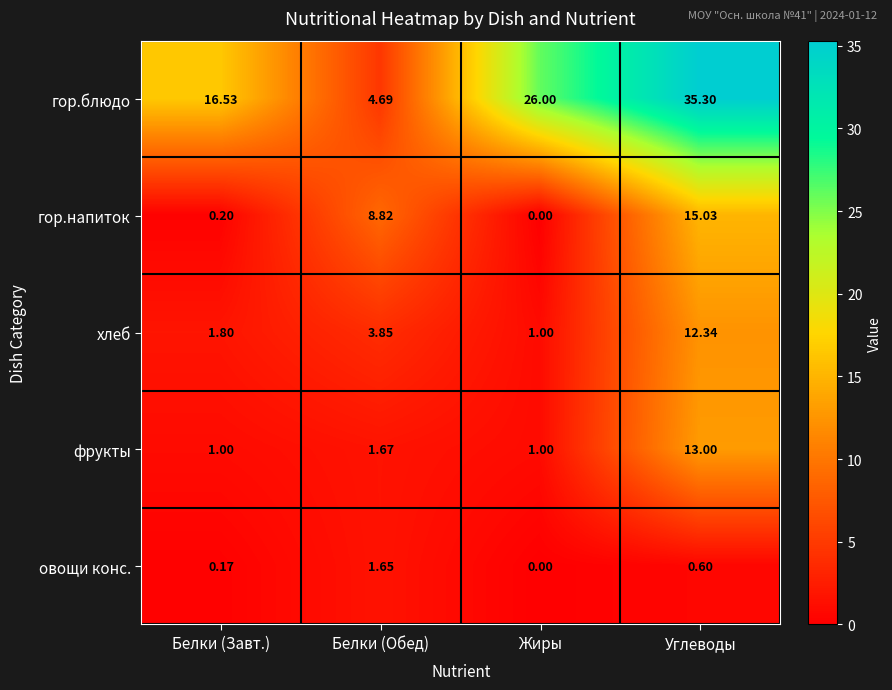

Which category has the lowest value in the гор.напиток series?

Жиры